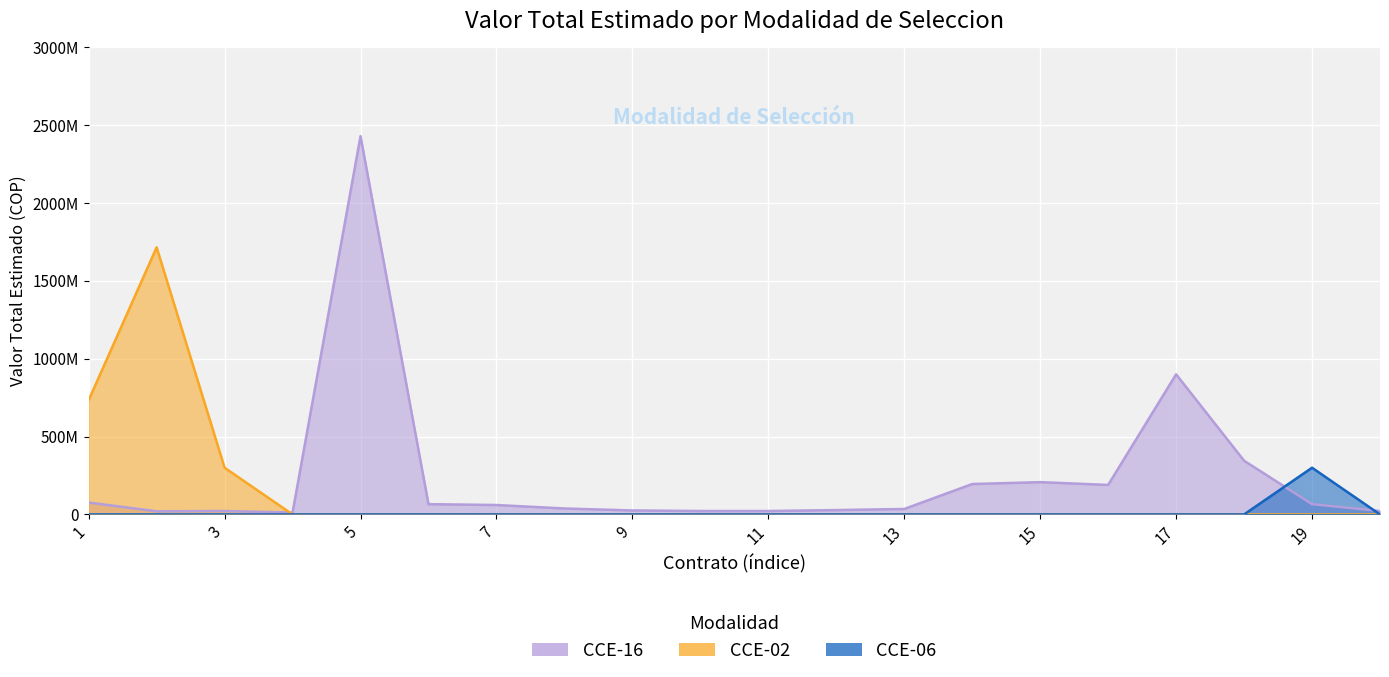

Between 5 and 13, which series saw the biggest shift?

CCE-16